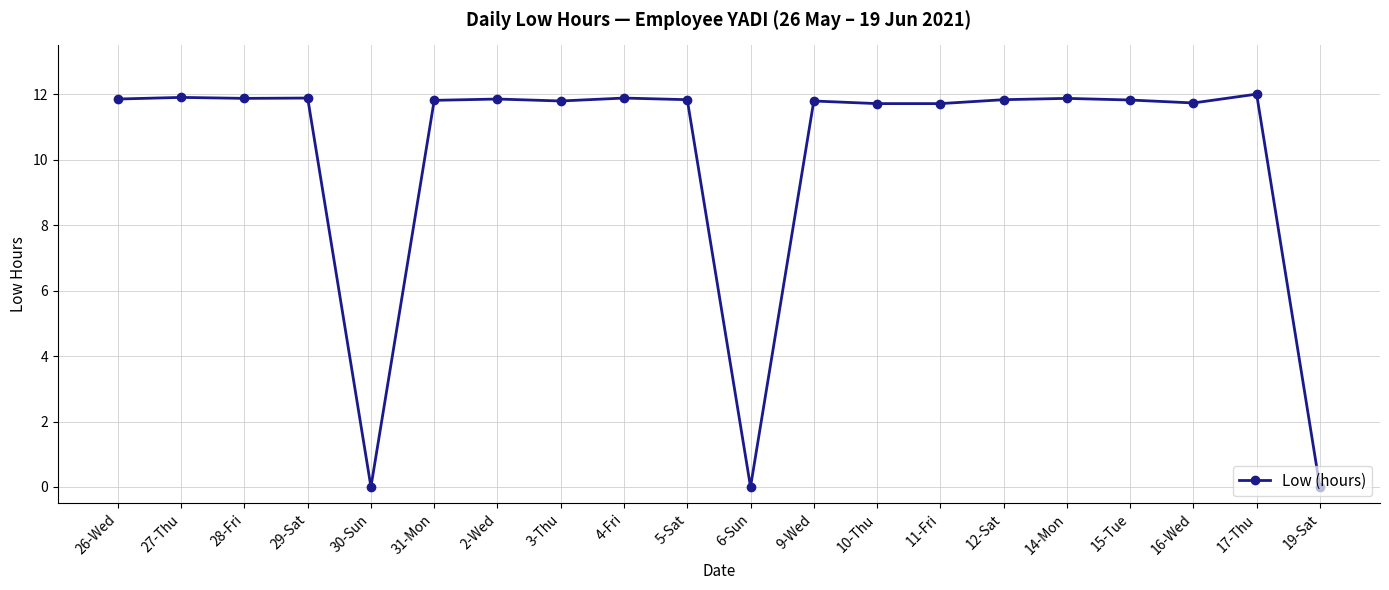

What is the label of the 4th point from the left?

29-Sat